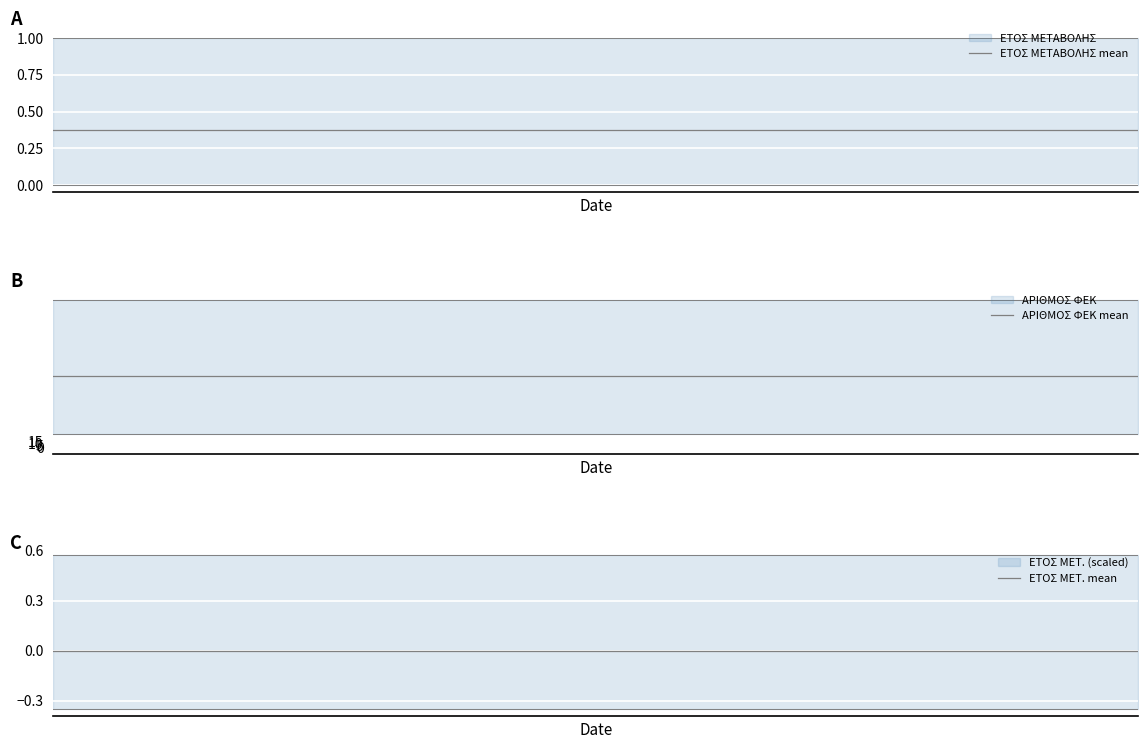

Is the value of ΕΤΟΣ ΜΕΤΑΒΟΛΗΣ mean at 6 greater than the value of ΕΤΟΣ ΜΕΤ. mean at 1?

Yes